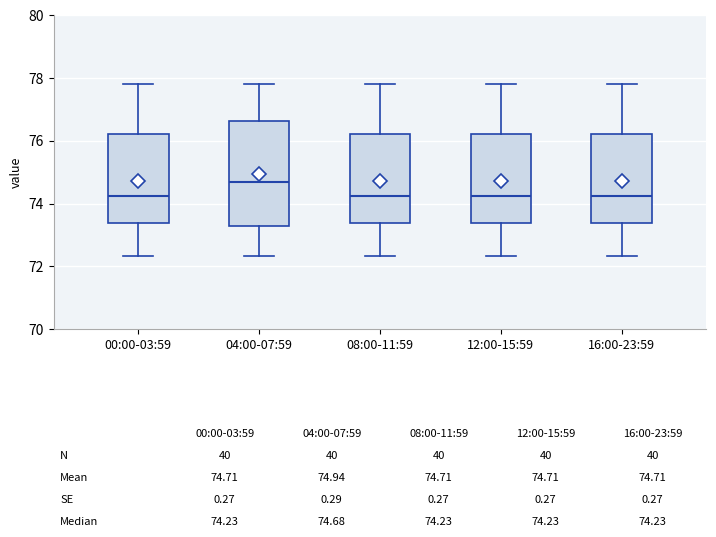

Which box is the tallest, from its lower edge to its upper edge?

04:00-07:59